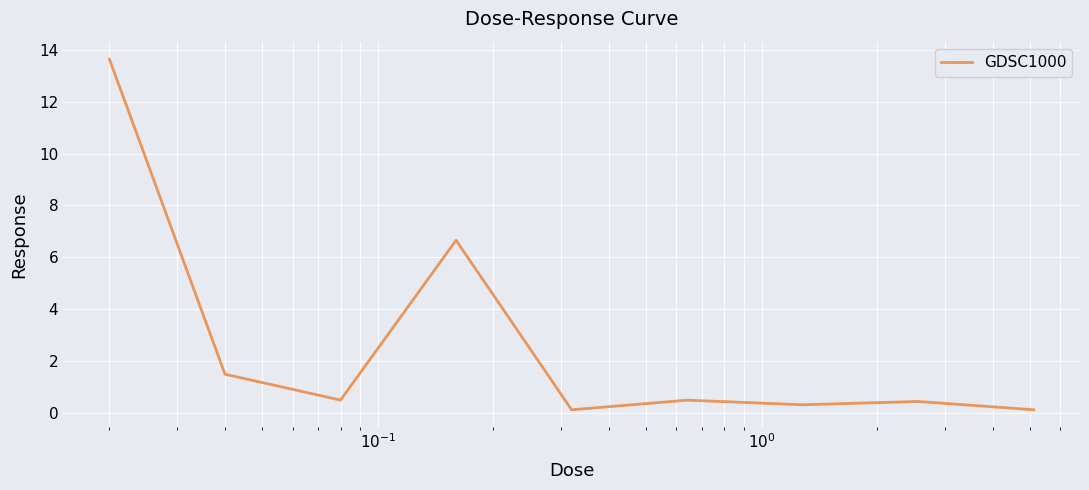

What is the difference between the maximum and minimum values?

13.5